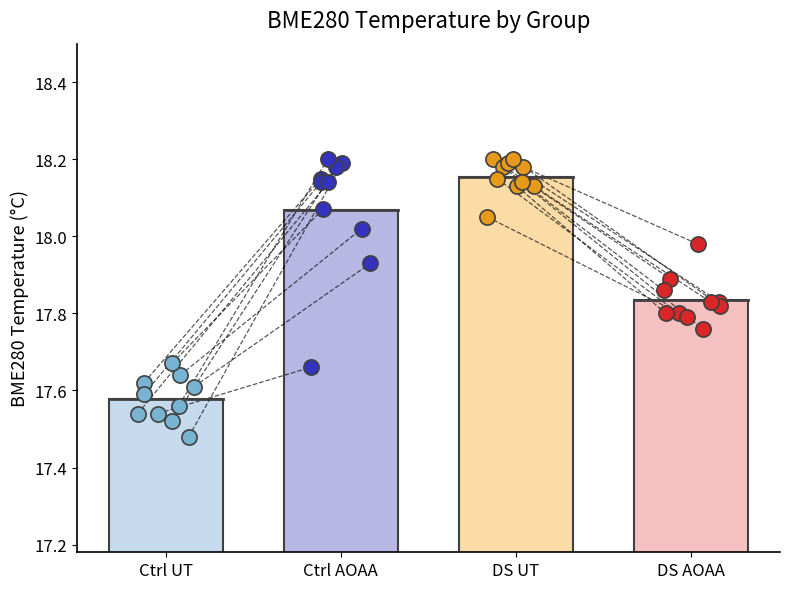

Which series reaches the maximum Y coordinate?

Ctrl AOAA